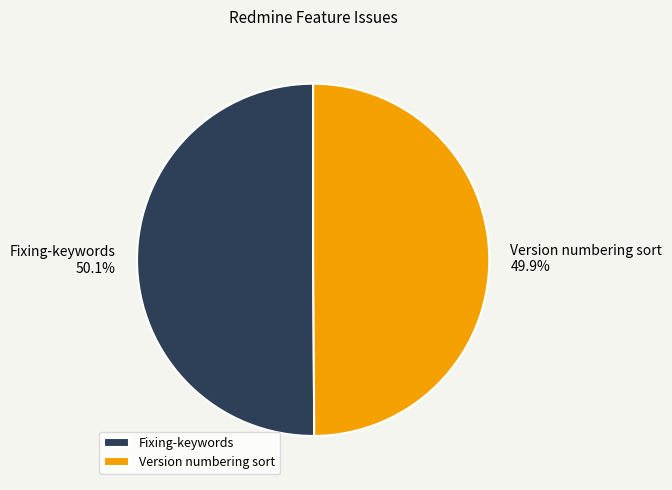

To the nearest percent, what percentage of the pie is Version numbering sort?

50%